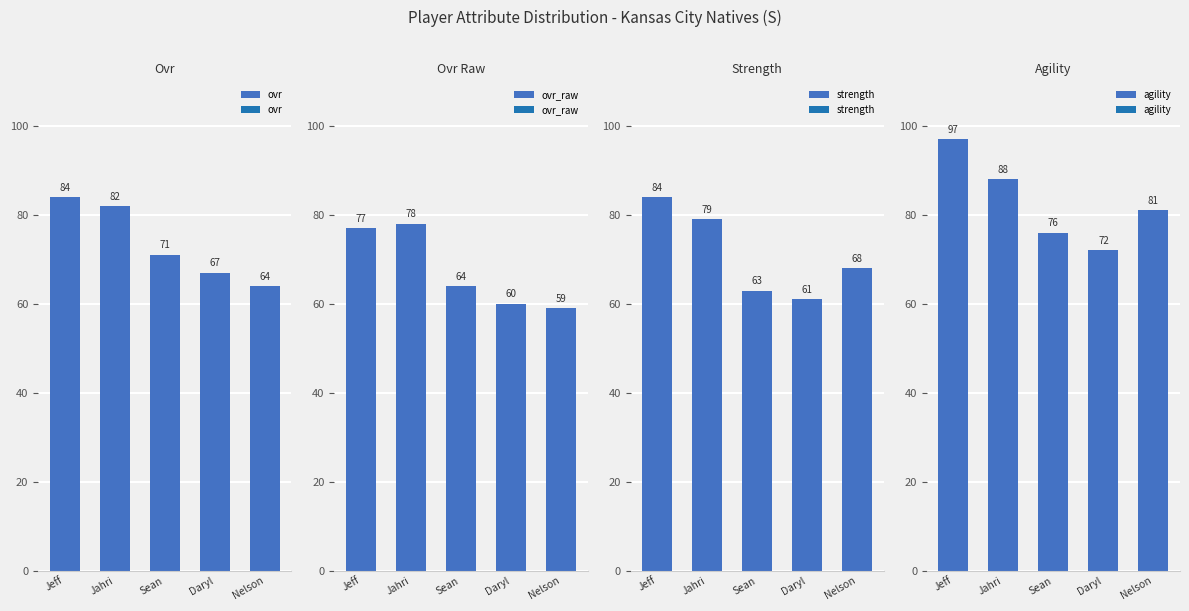

Is it true that agility equals 76 at Sean?

True